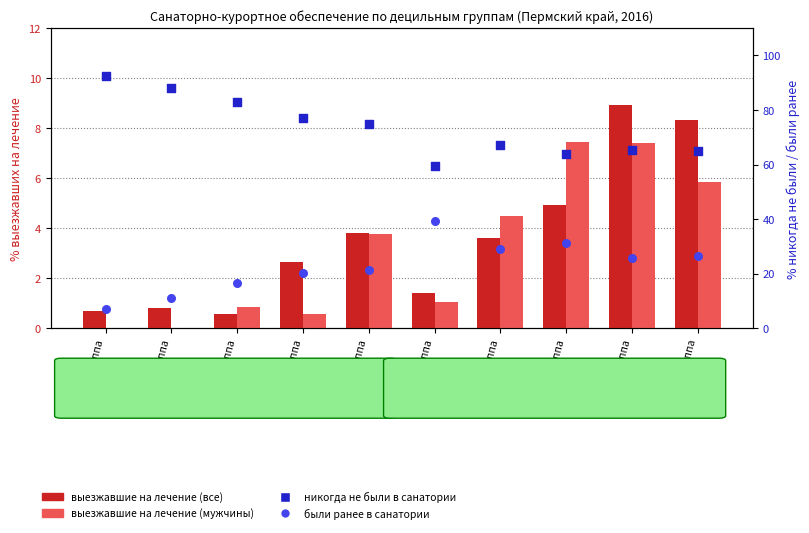

Is the value of никогда не были (все) at 8 группа greater than the value of были ранее (все) at 6 группа?

Yes